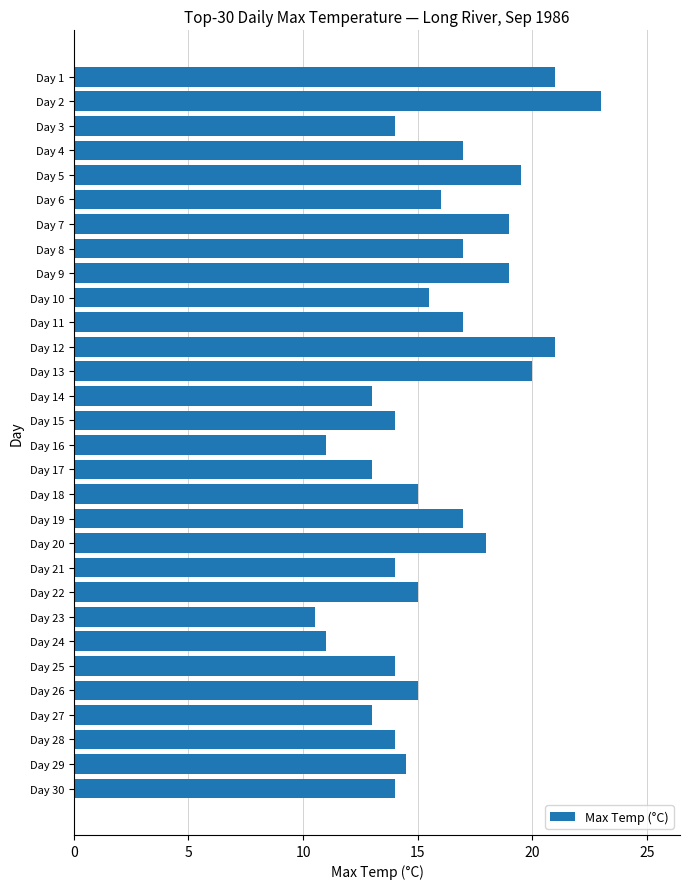

The chart shows a value of 8.6 at Day 11. True or false?

False